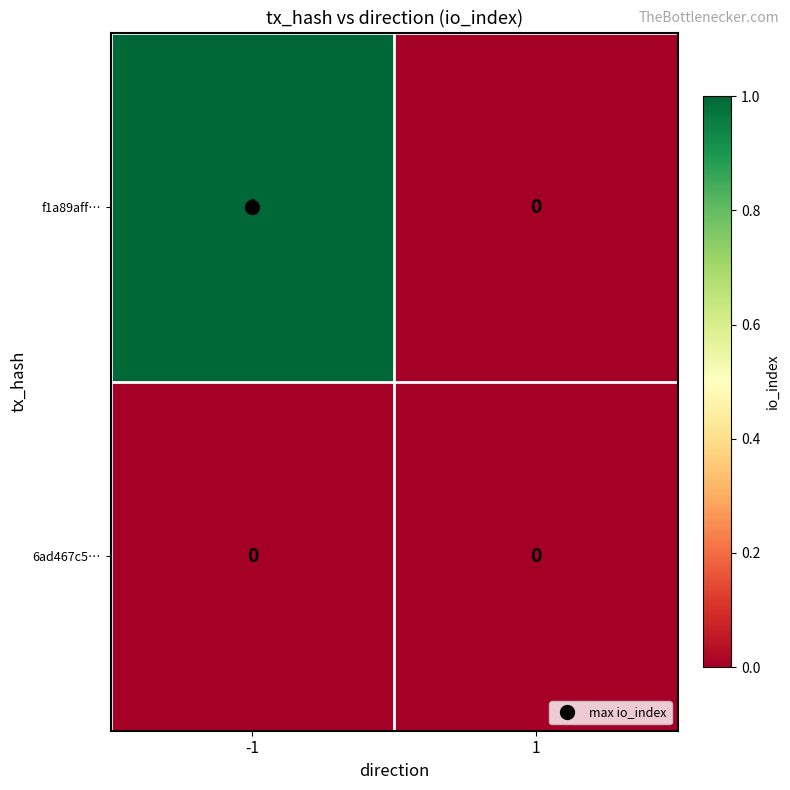

True or false: 6ad467c5… has a value of 0 at -1.

True